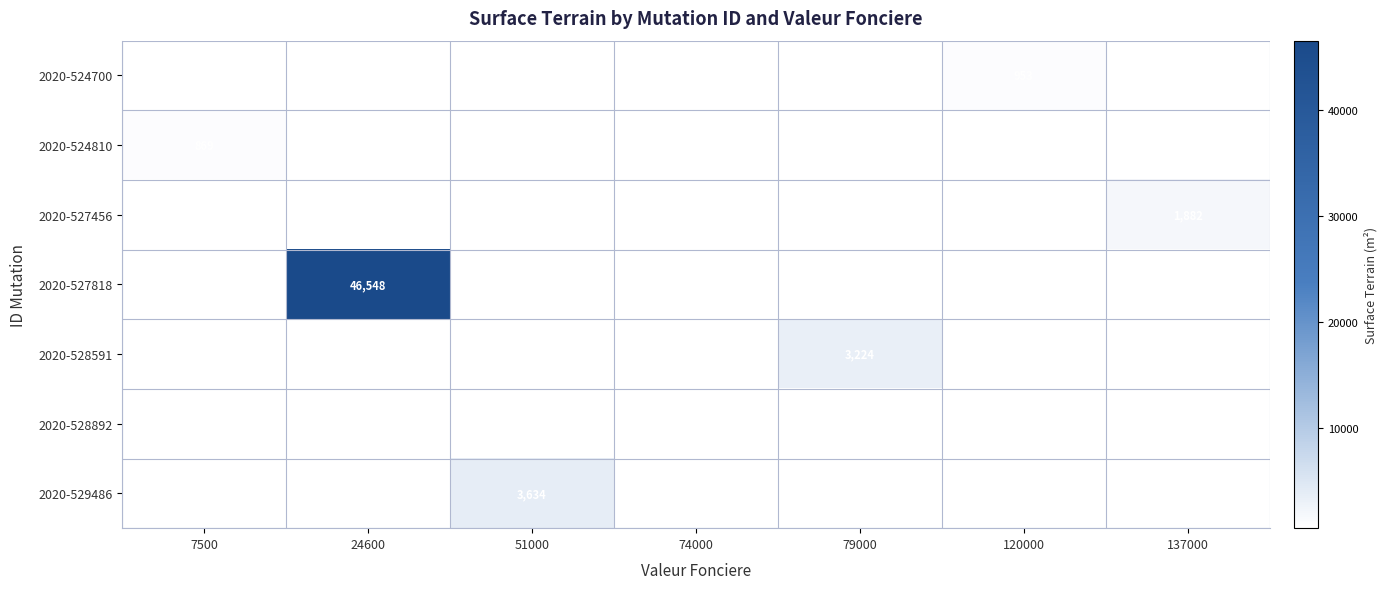

The value of 2020-528591 at 79000 is 1041. True or false?

False